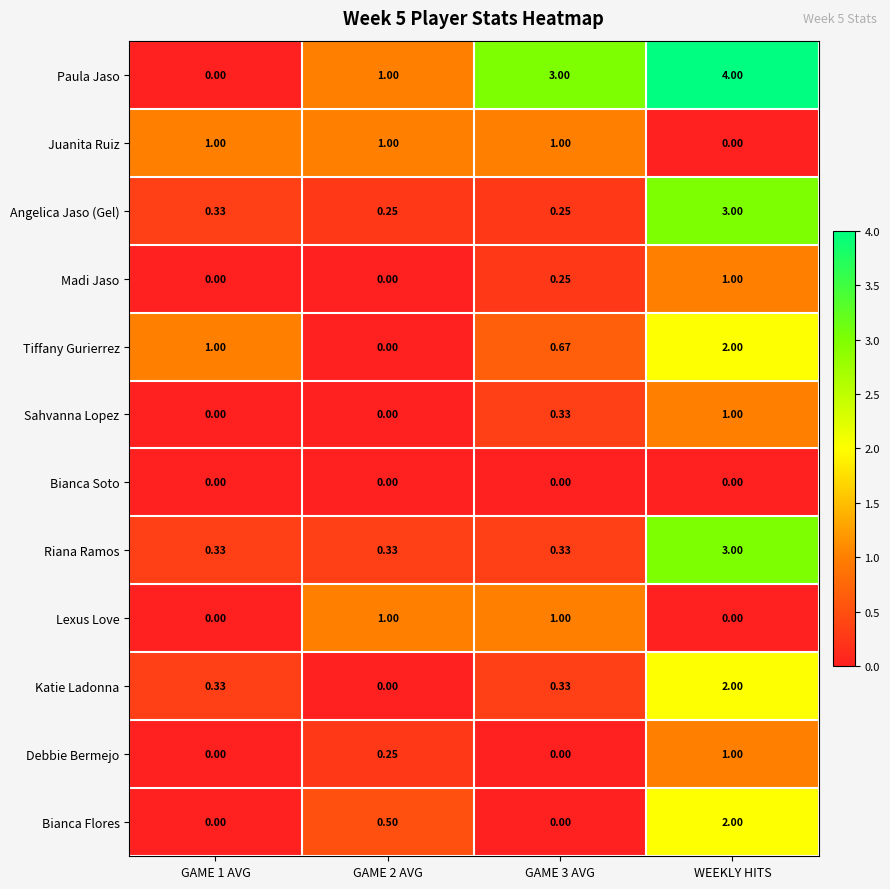

Which label corresponds to the largest value in the chart?

WEEKLY HITS